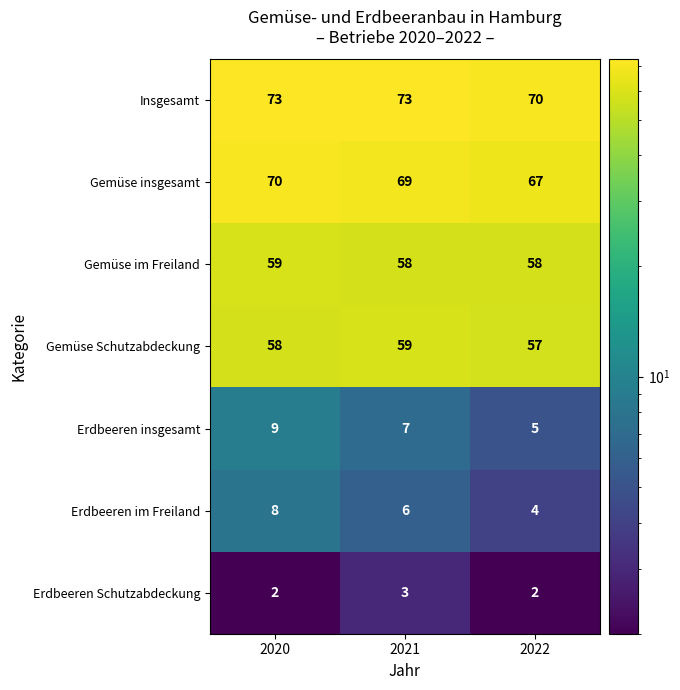

At which category is the sum across all series the highest?

2020